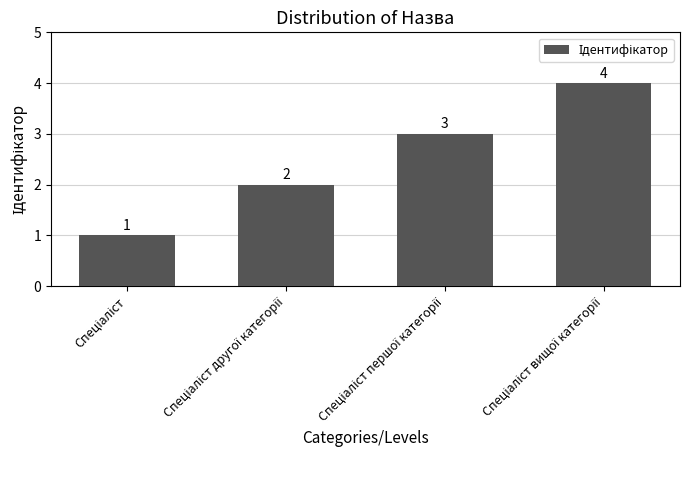

What is the sum of all values?

10